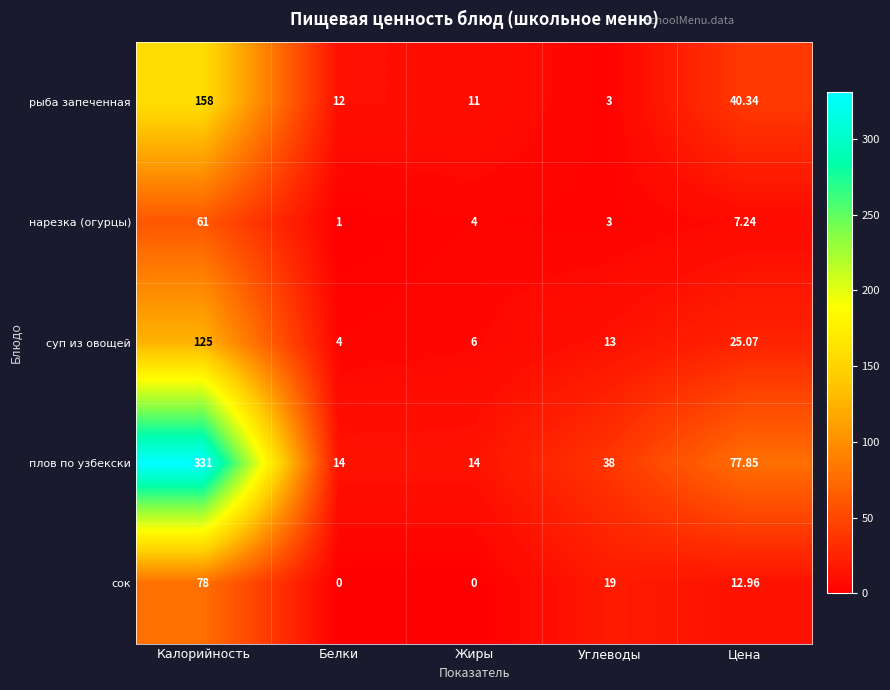

Rank the series by their maximum value, from highest to lowest.

плов по узбекски, рыба запеченная, суп из овощей, сок, нарезка (огурцы)